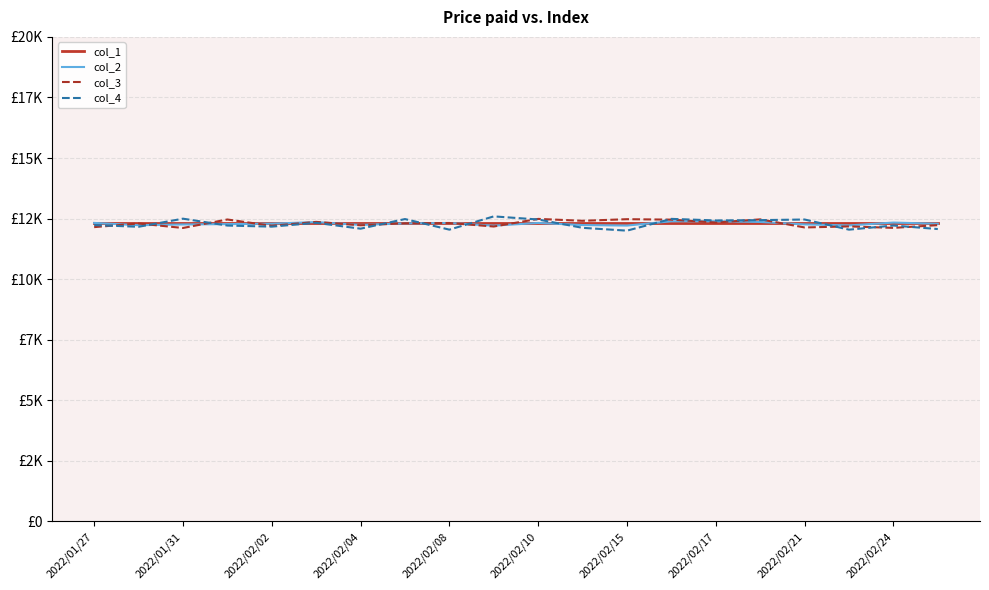

Does the chart have visible grid lines?

Yes